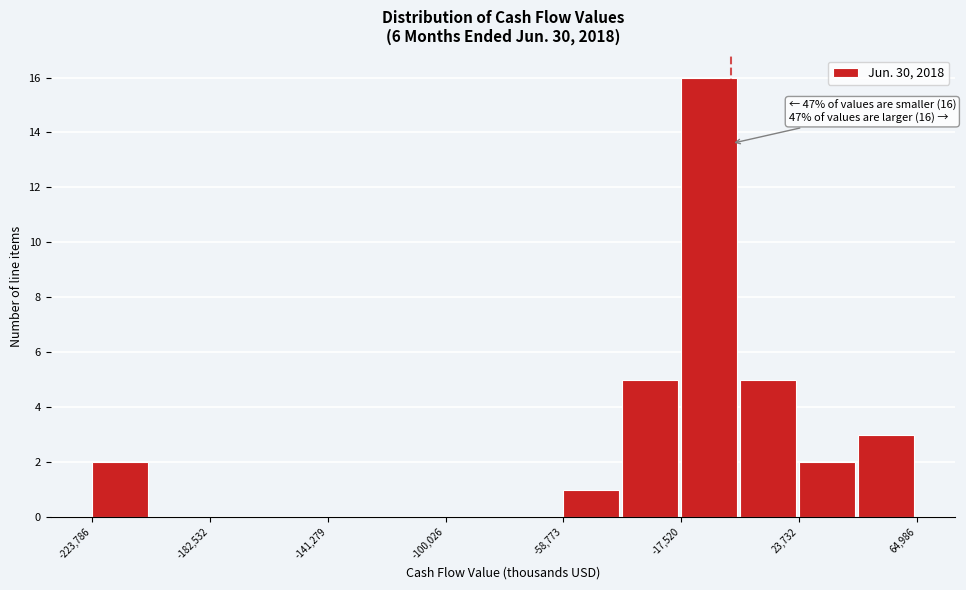

Over which range of the x-axis is the bar tallest?

-20000 to 5000